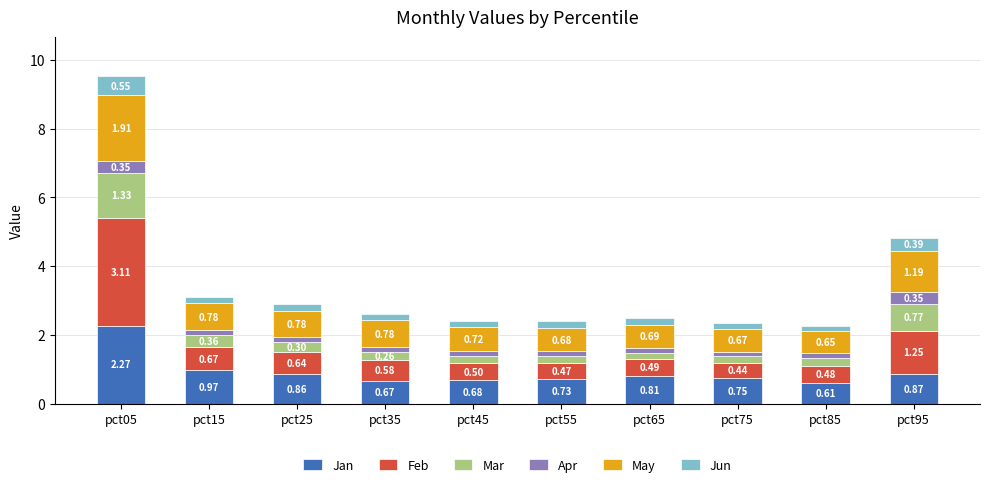

What is the difference between the maximum and minimum values in the Jan series?

1.7